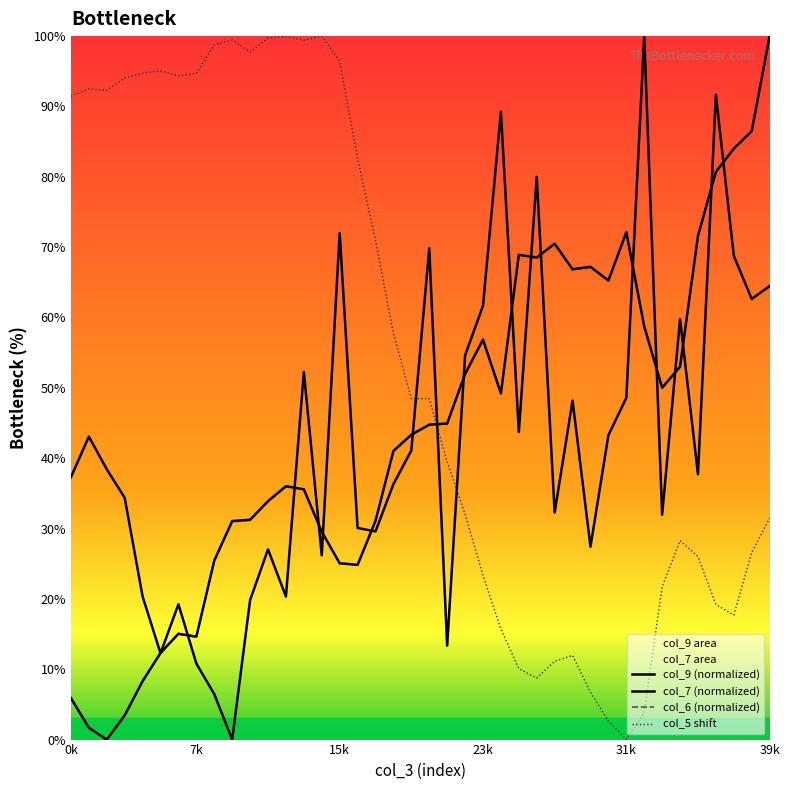

True or false: col_5 shift and col_7 (normalized) intersect in this chart.

True